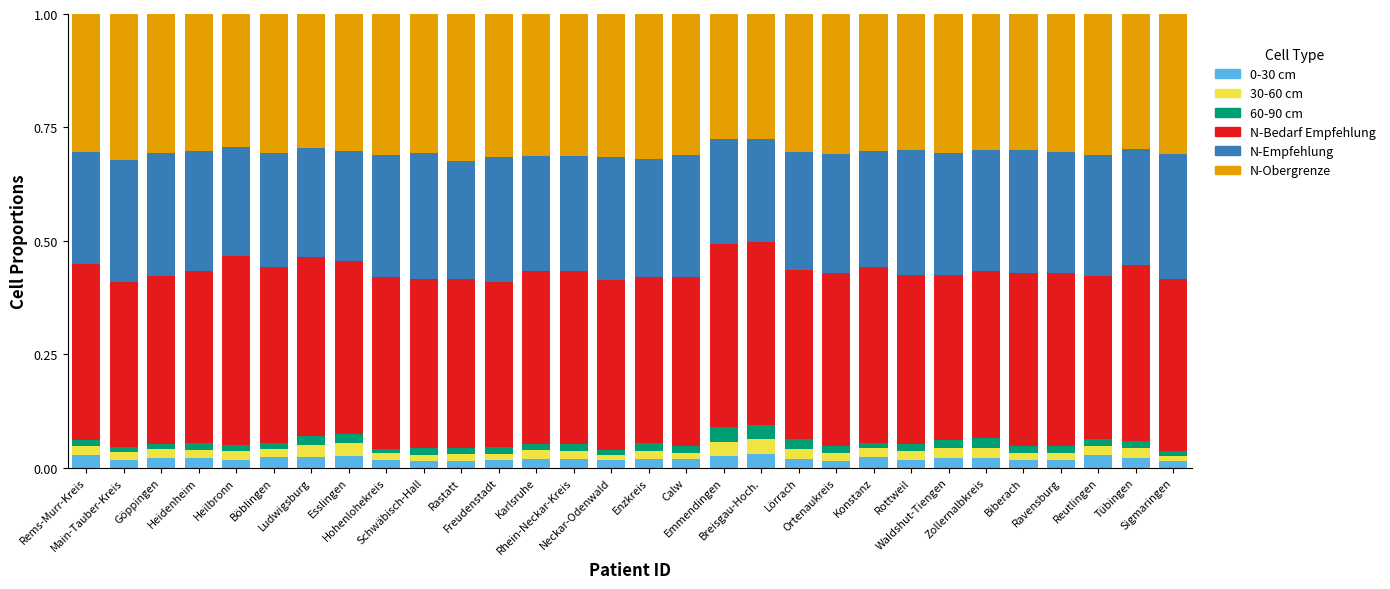

Is it true that N-Bedarf Empfehlung equals 0.6 at Freudenstadt?

False